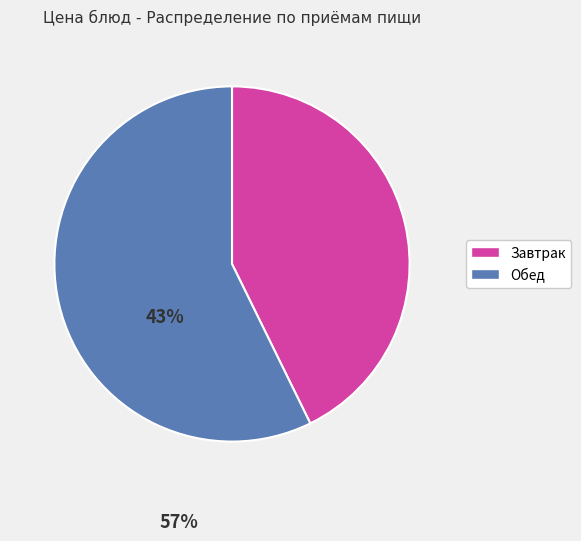

Does any single category account for the majority?

Yes